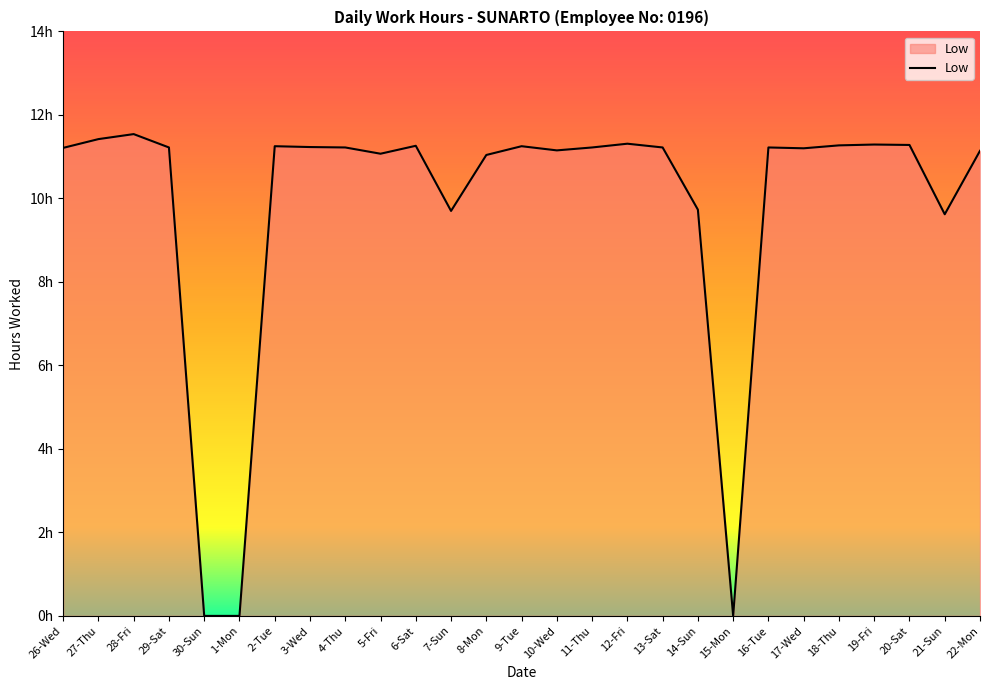

Reading right to left, extract all data points from this chart.

22-Mon=11.1	21-Sun=9.6	20-Sat=11.3	19-Fri=11.3	18-Thu=11.3	17-Wed=11.2	16-Tue=11.2	15-Mon=0.0	14-Sun=9.7	13-Sat=11.2	12-Fri=11.3	11-Thu=11.2	10-Wed=11.2	9-Tue=11.2	8-Mon=11.0	7-Sun=9.7	6-Sat=11.3	5-Fri=11.1	4-Thu=11.2	3-Wed=11.2	2-Tue=11.2	1-Mon=0.0	30-Sun=0.0	29-Sat=11.2	28-Fri=11.5	27-Thu=11.4	26-Wed=11.2